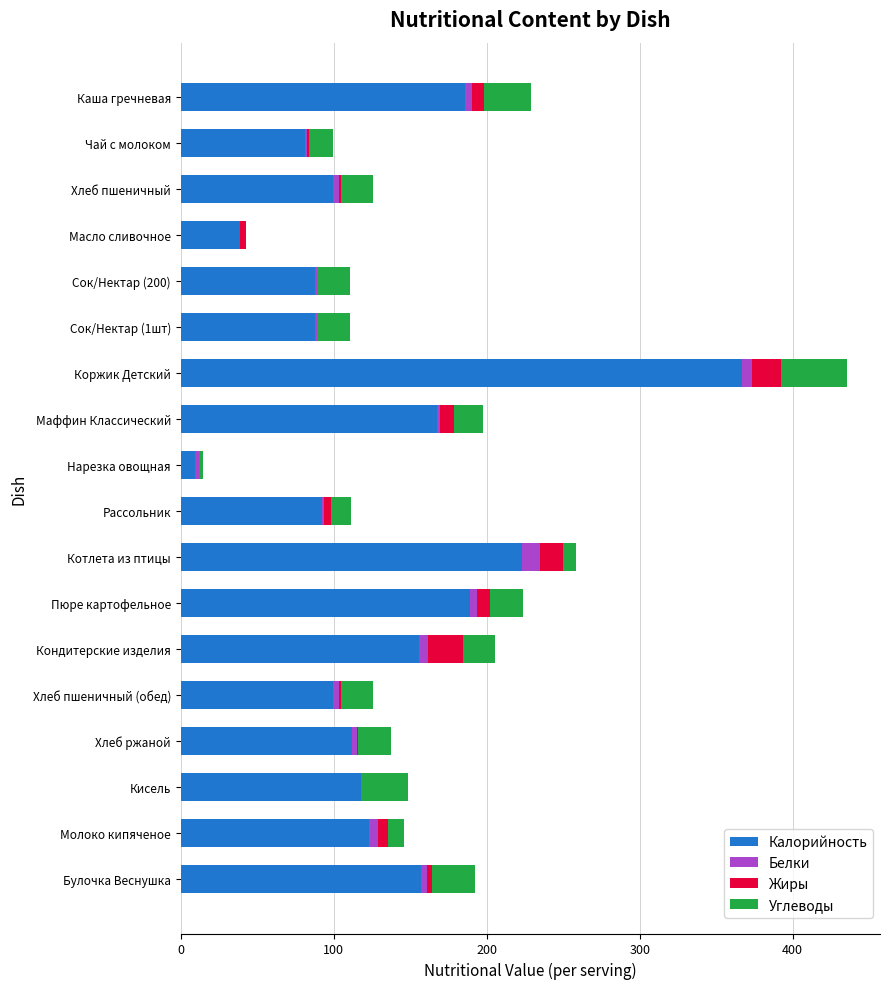

At which category is the sum across all series the highest?

Коржик Детский